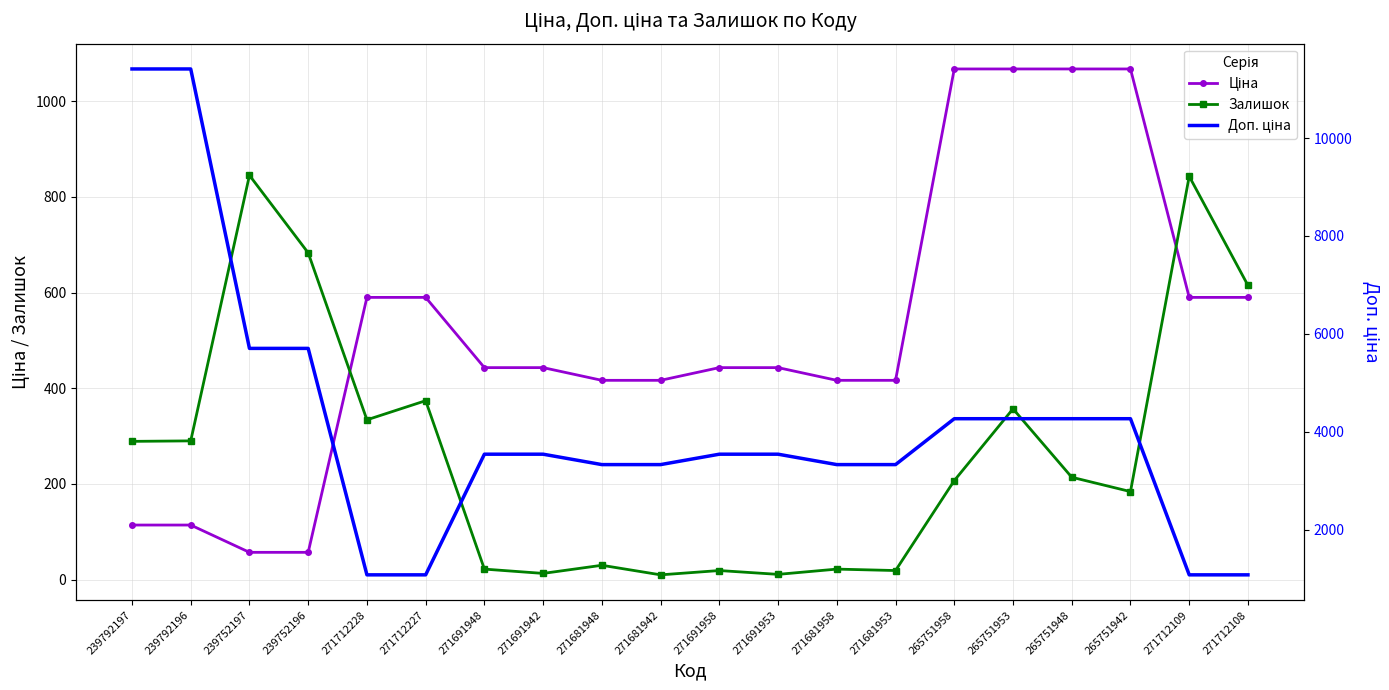

True or false: Доп. ціна and Ціна cross at least once.

False